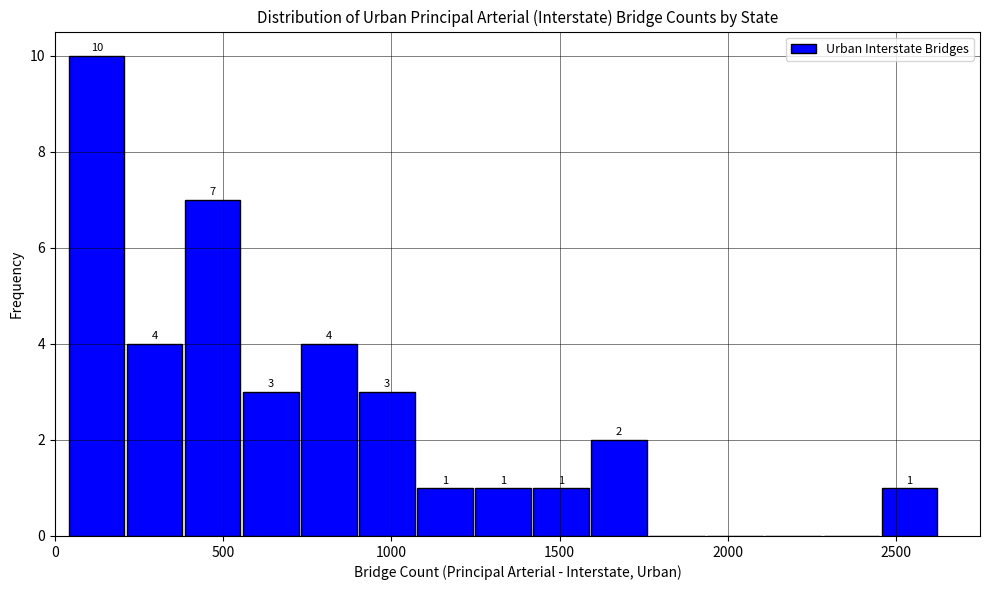

Around what value on the x-axis is the tallest bar? Give the approximate position of its centre, as read against the axis.

150